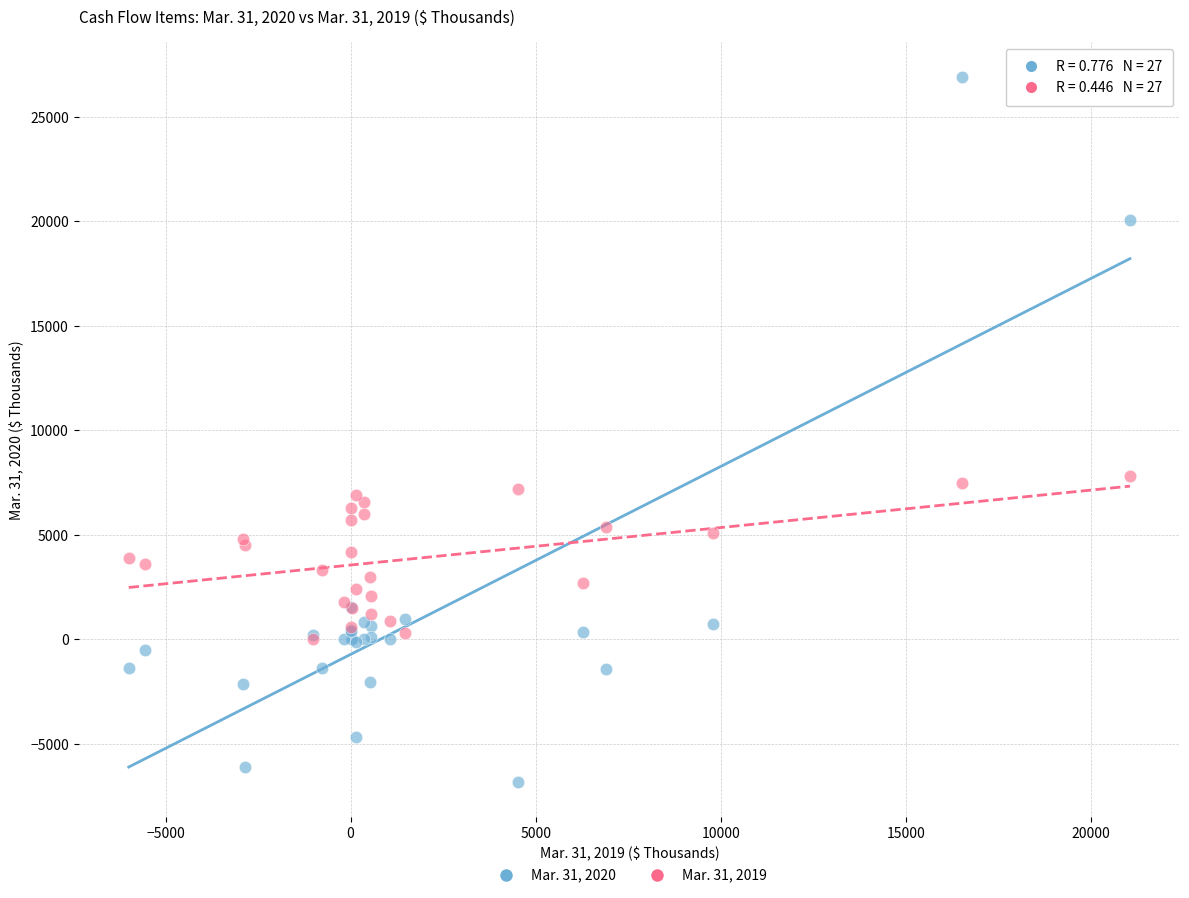

What are all the series names shown in the legend?

Mar. 31, 2020, Mar. 31, 2019